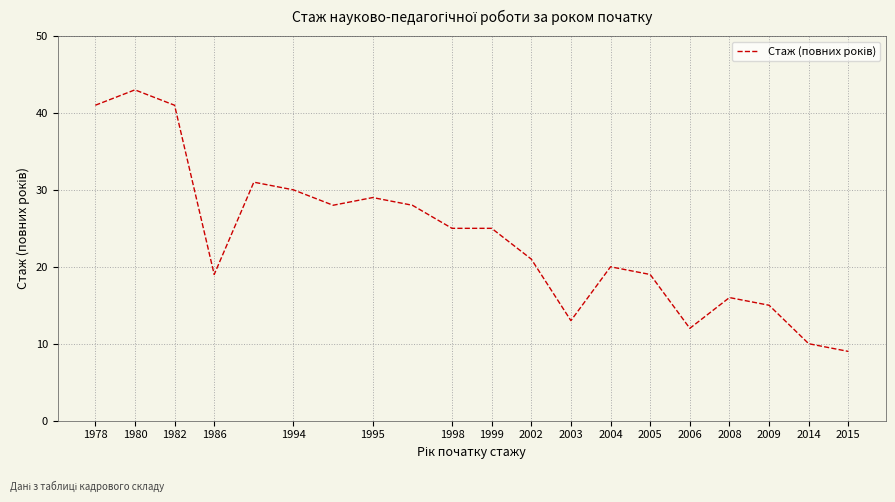

What is the average value?

24